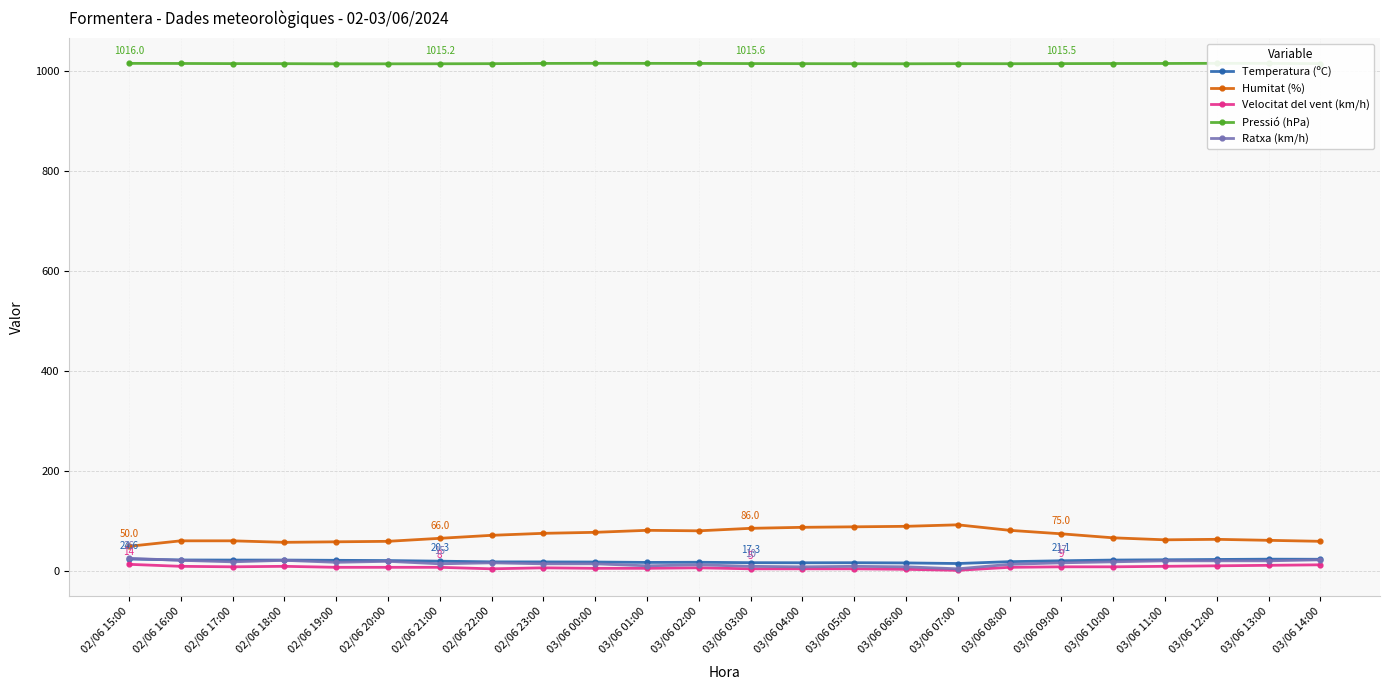

Which series has the widest spread of values?

Humitat (%)